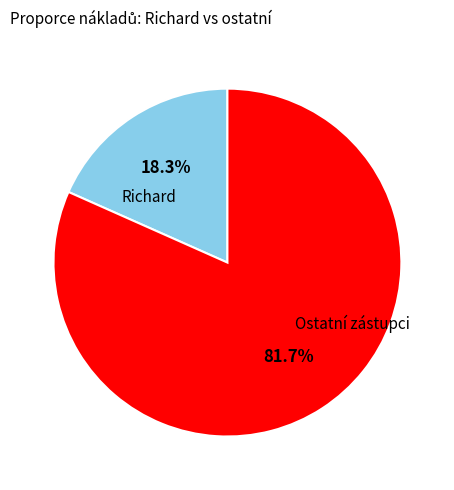

Is there any slice that represents more than half of the pie?

Yes